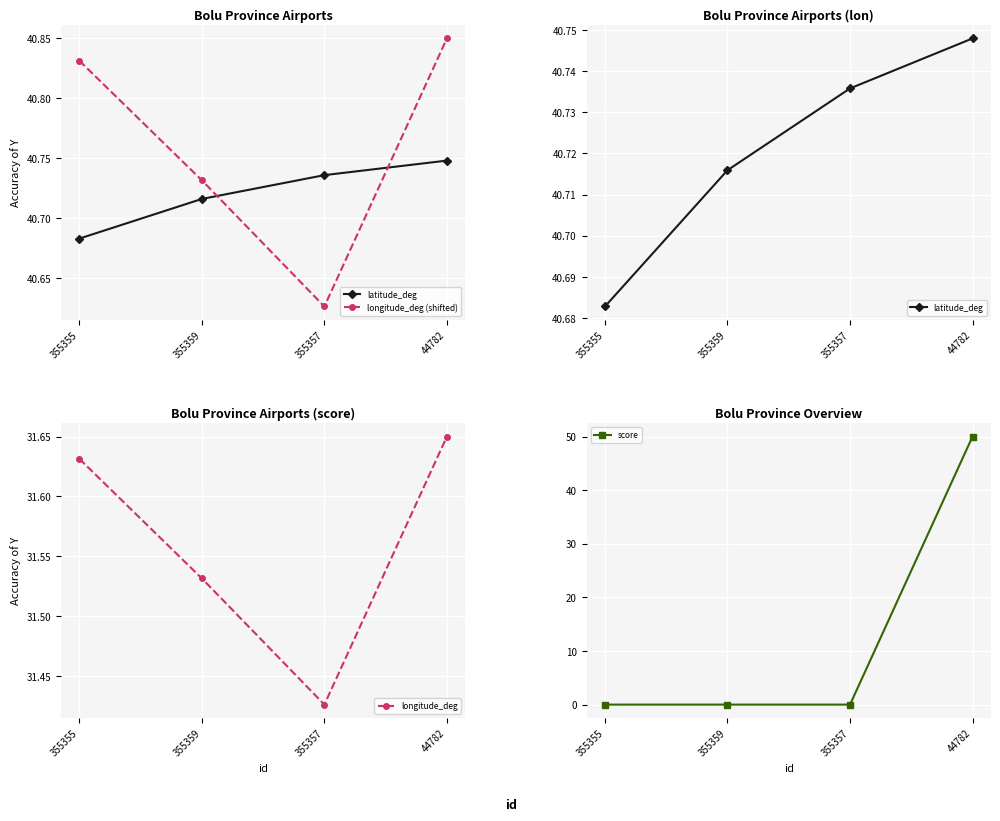

Which series has the largest total across all categories?

longitude_deg (shifted)